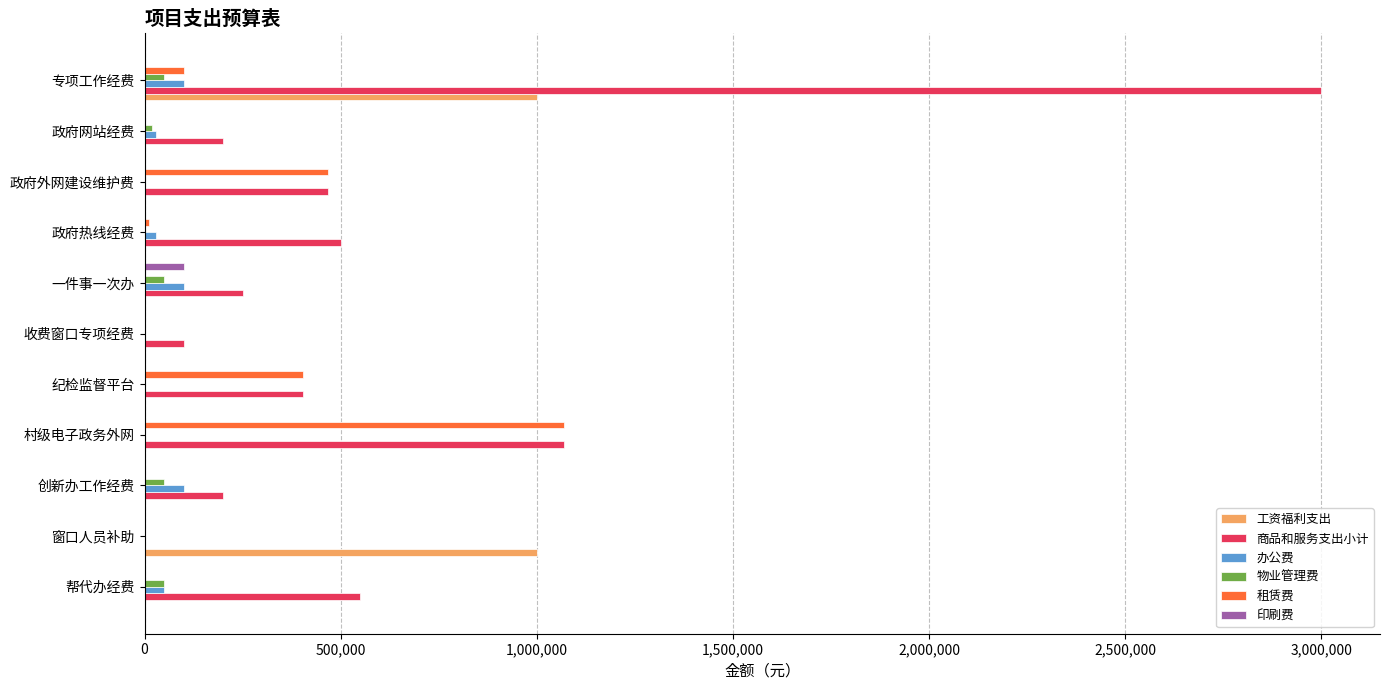

Which series has the widest spread of values?

商品和服务支出小计